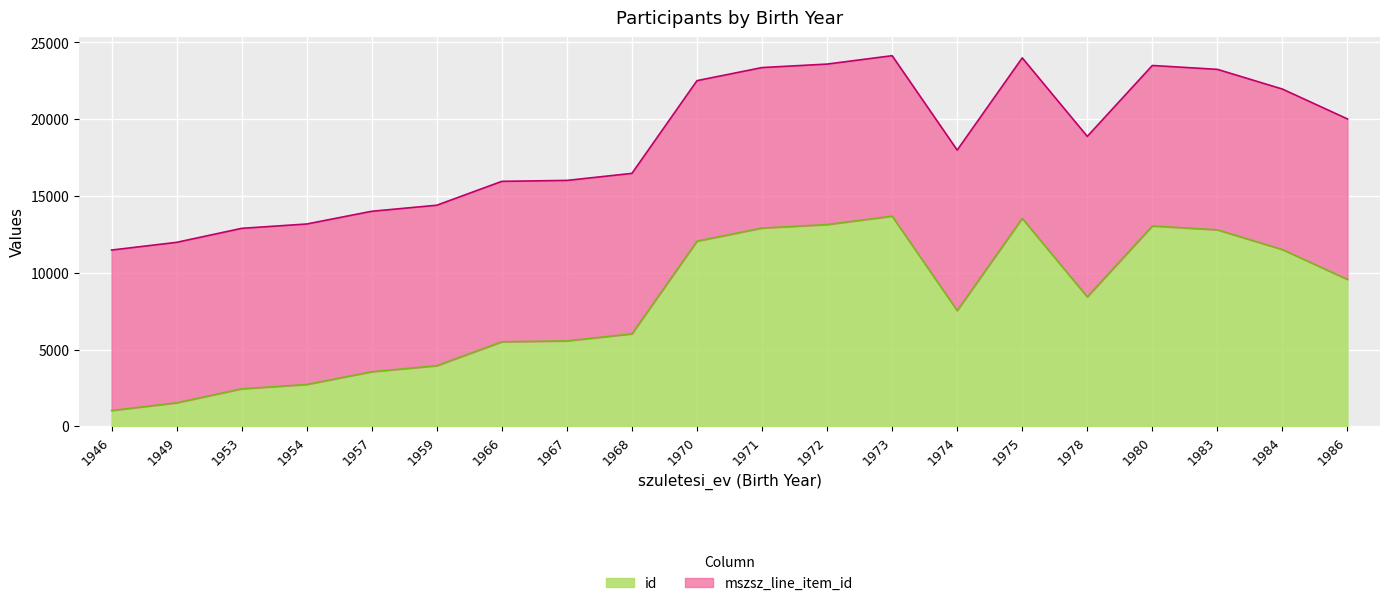

Rank the categories by value from lowest to highest.

1946, 1949, 1953, 1954, 1957, 1959, 1966, 1967, 1968, 1974, 1978, 1986, 1984, 1970, 1983, 1971, 1980, 1972, 1975, 1973